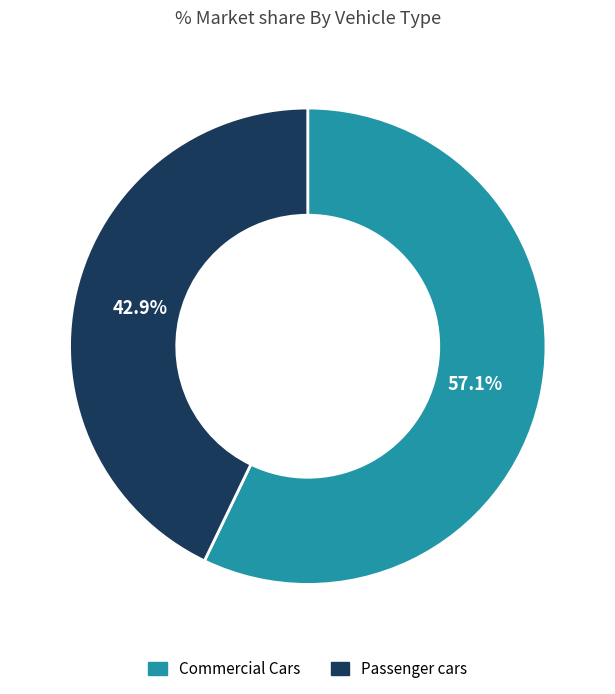

What is the smallest slice in the pie chart?

Passenger cars